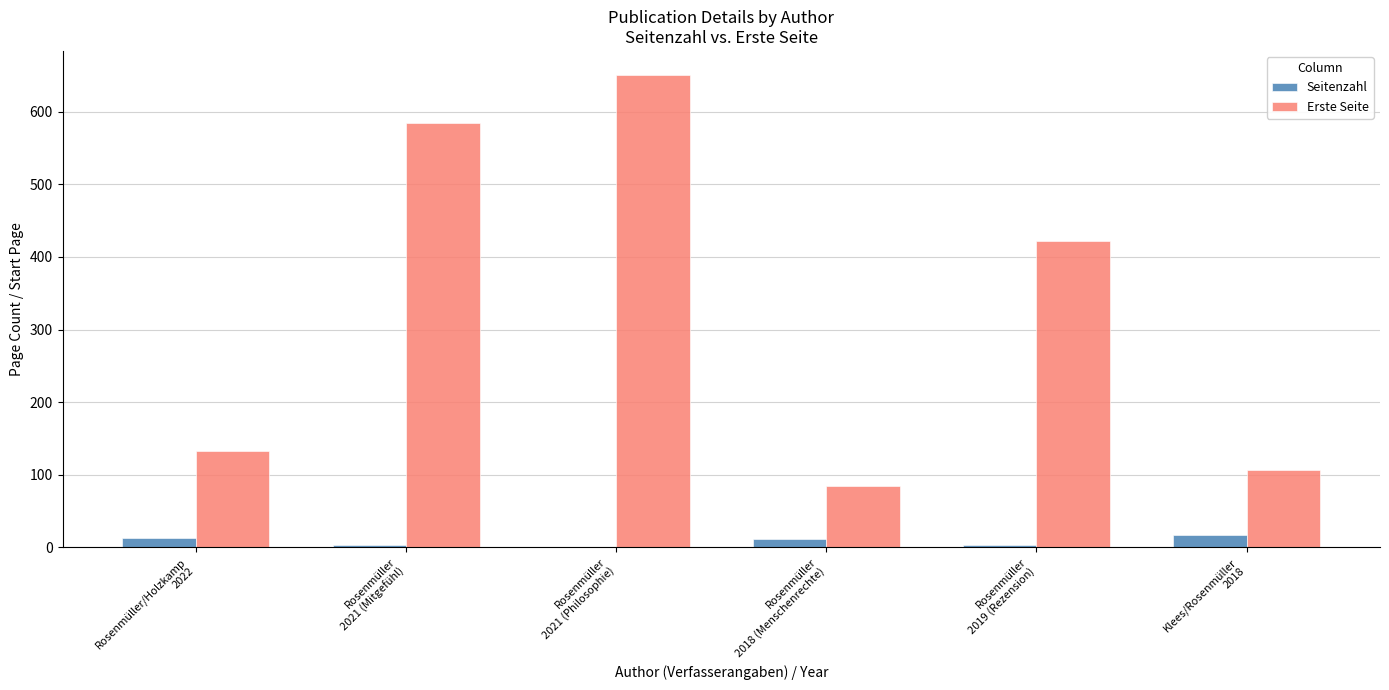

What is the sum of all Erste Seite values?

1983